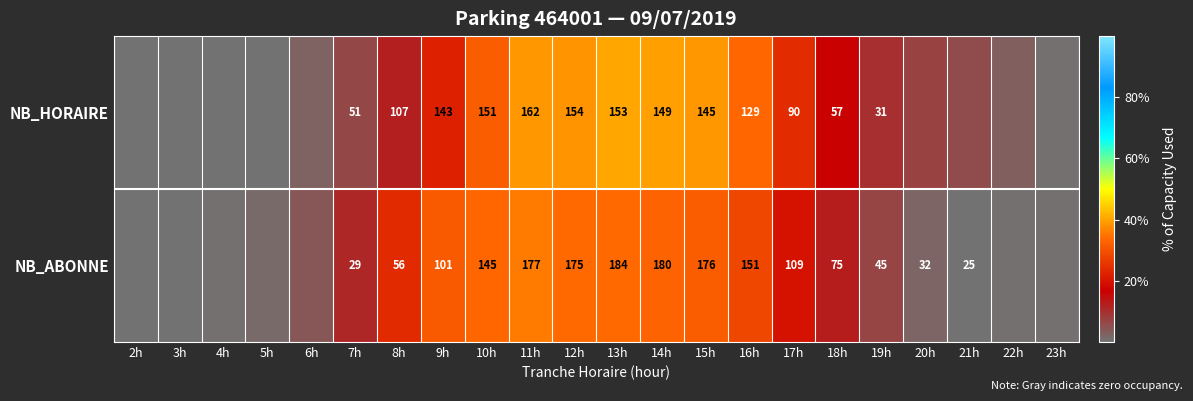

What is the total value across all series at 14h?

329.0